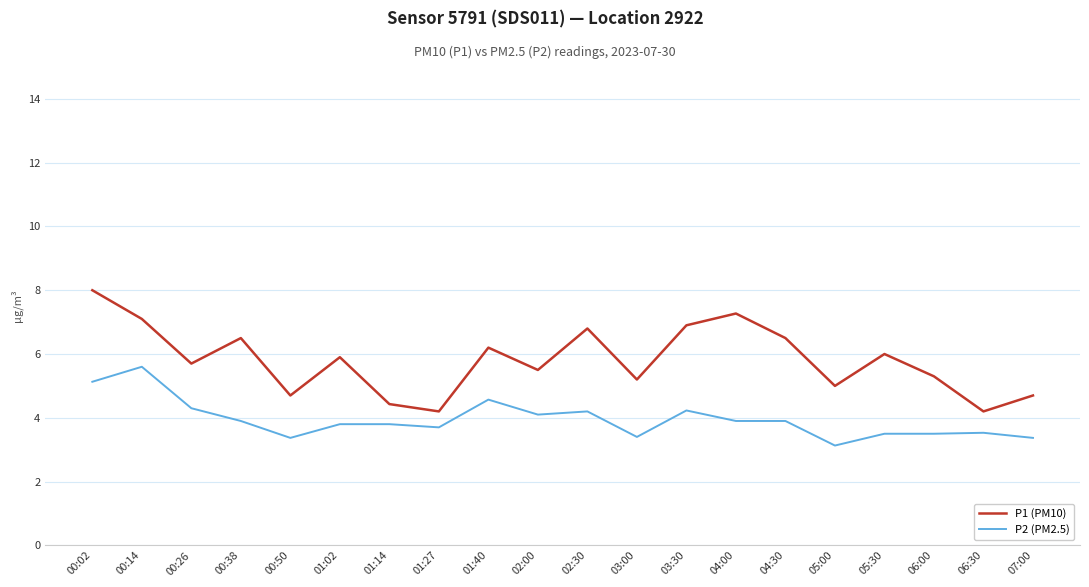

What is the difference between the P1 (PM10) values at 04:30 and 04:00?

0.8